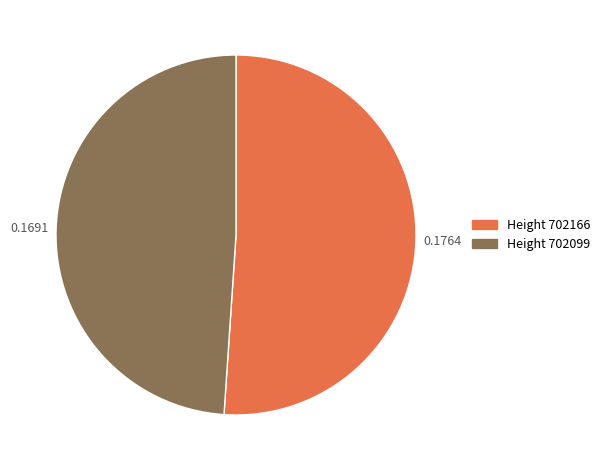

Is there a majority slice in this chart?

Yes